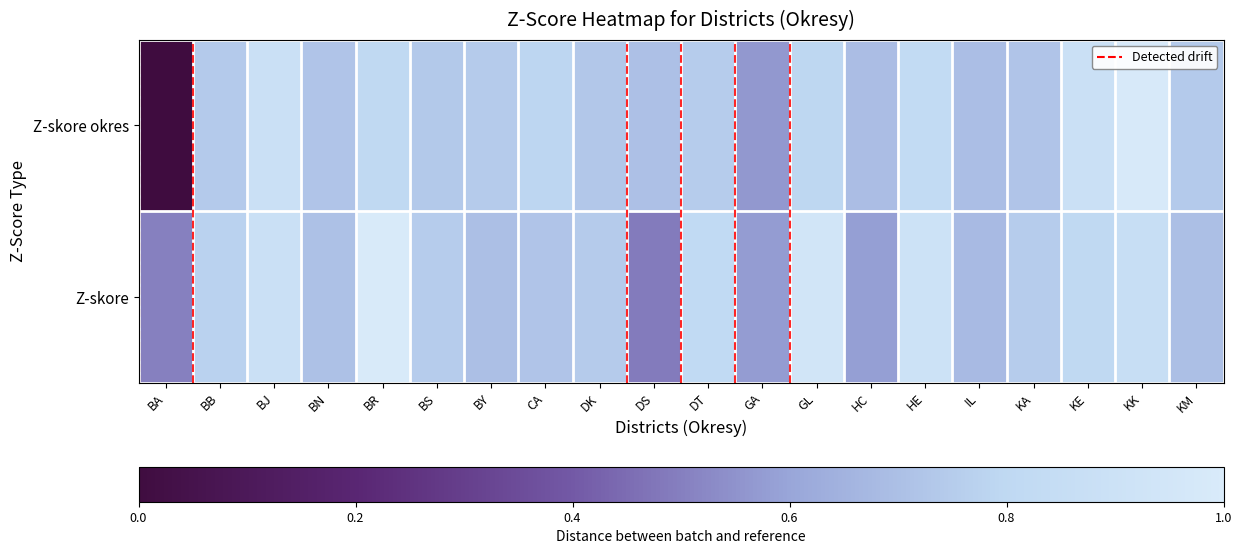

Which has a higher value, GA or HC?

HC